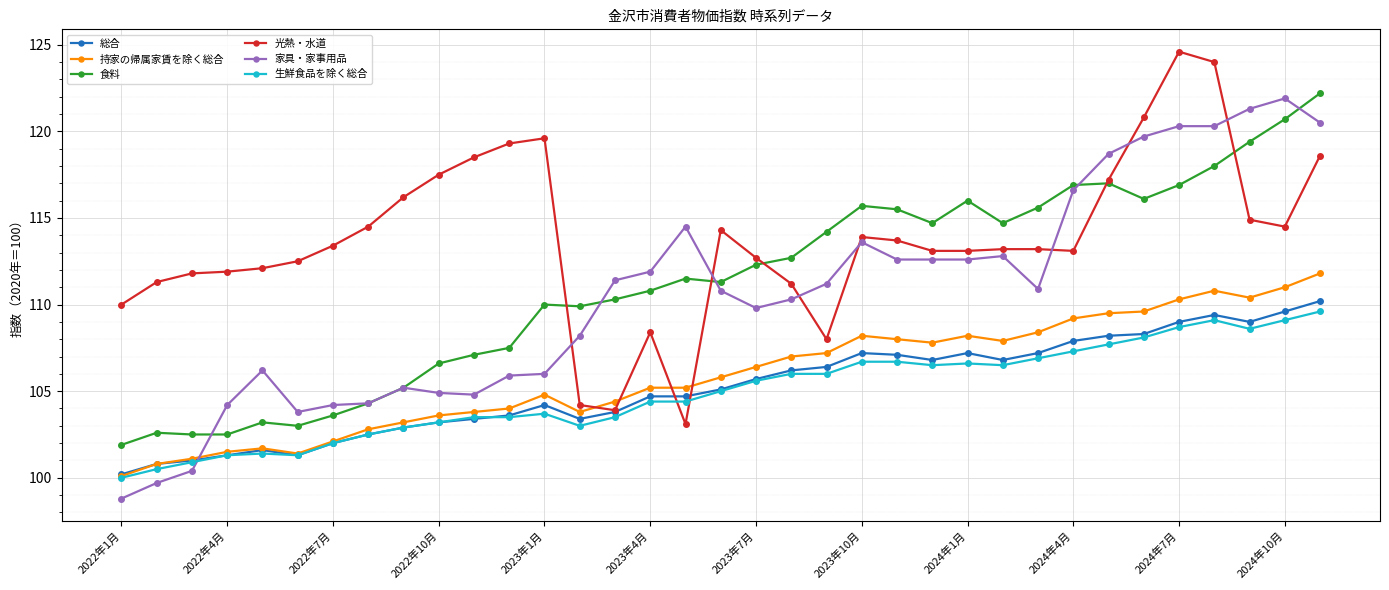

Which series has the largest total across all categories?

光熱・水道